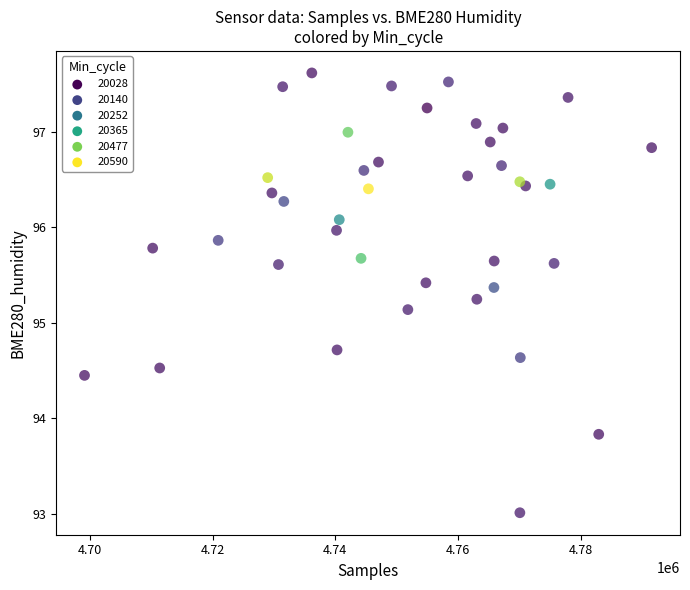

What Y value in the scatter plot is closest to 95?

95.1